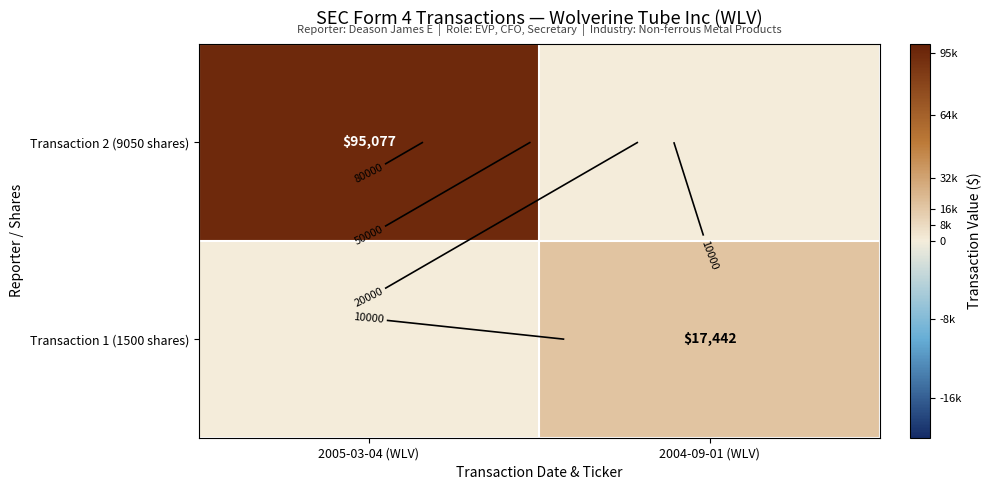

What is the greatest value displayed?

95077